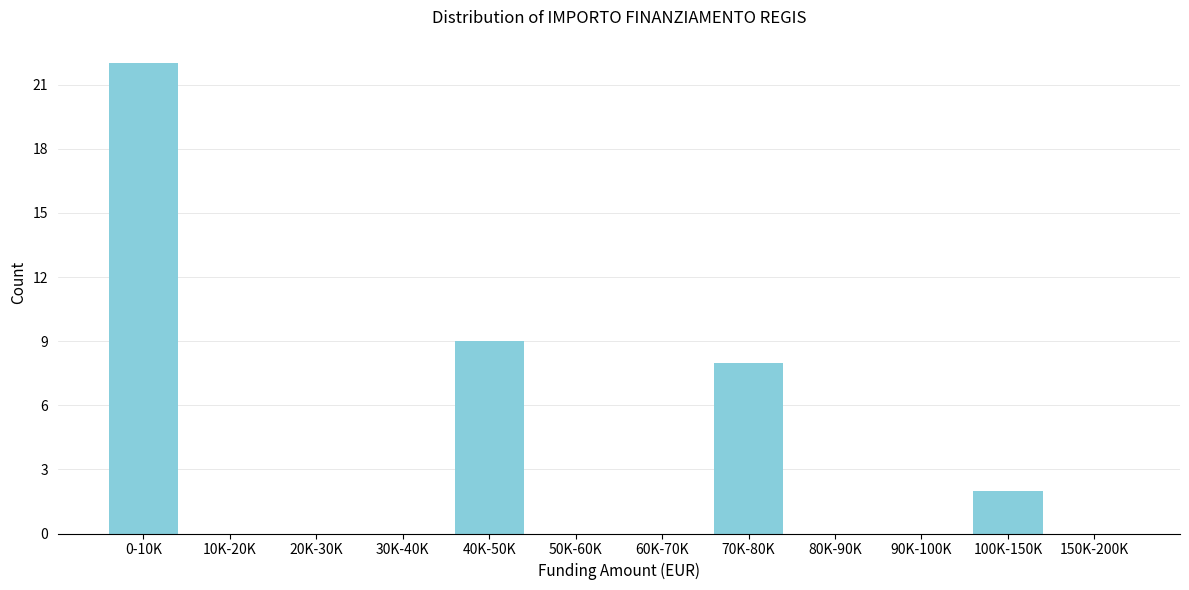

Reading right to left, list all the values displayed in this chart.

150K-200K=0	100K-150K=2	90K-100K=0	80K-90K=0	70K-80K=8	60K-70K=0	50K-60K=0	40K-50K=9	30K-40K=0	20K-30K=0	10K-20K=0	0-10K=22